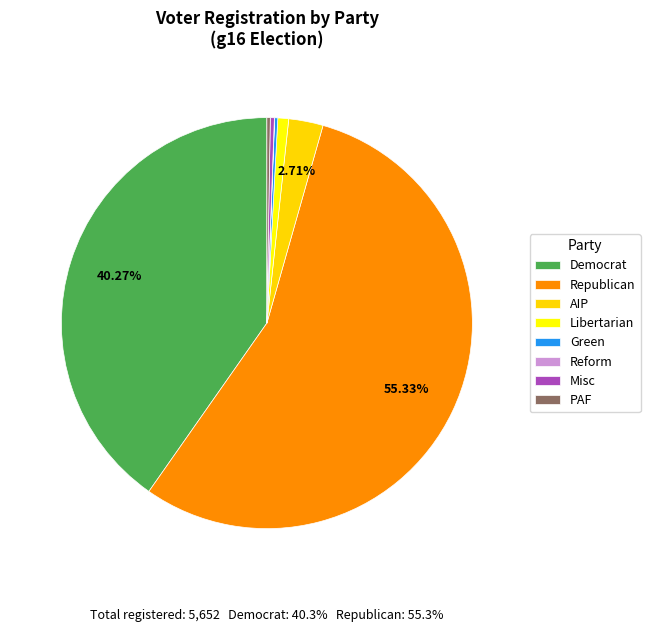

Is there any slice that represents more than half of the pie?

Yes